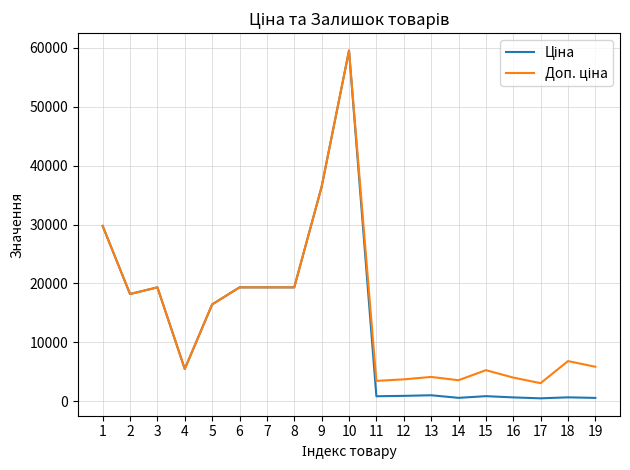

What is the total value across all series at 8?

38686.1